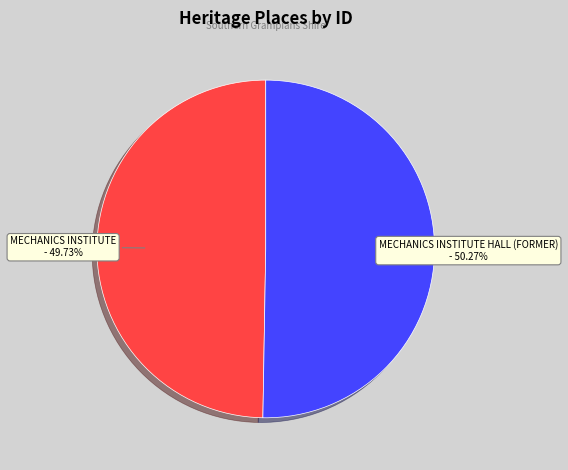

To the nearest percent, what is the difference between the MECHANICS INSTITUTE and MECHANICS INSTITUTE HALL (FORMER) slice percentages?

1%